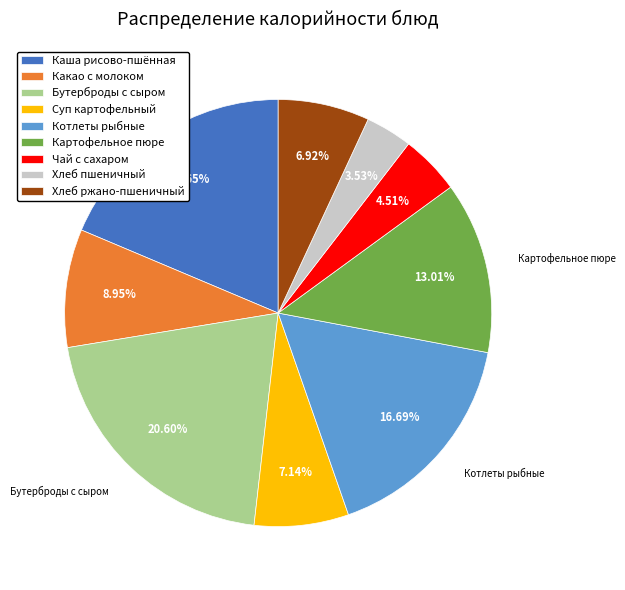

Is there a majority slice in this chart?

No